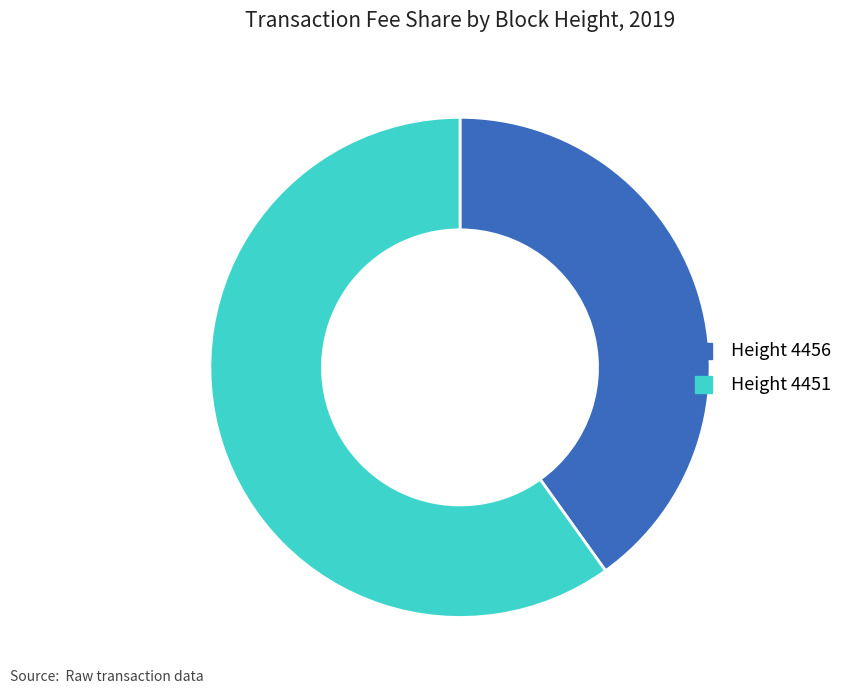

How many slices are in this pie chart?

2